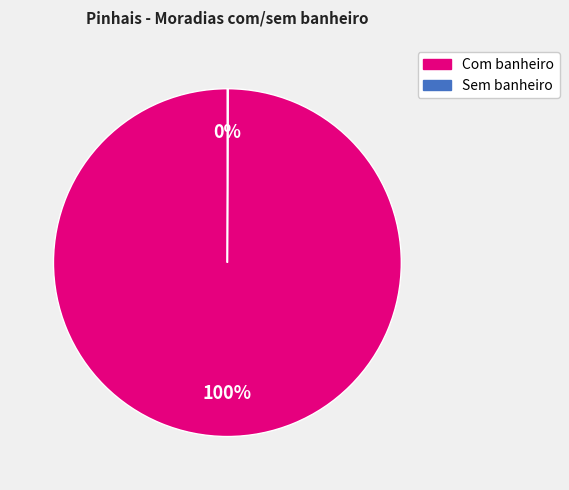

The Com banheiro slice represents 100% of the pie. True or false?

True